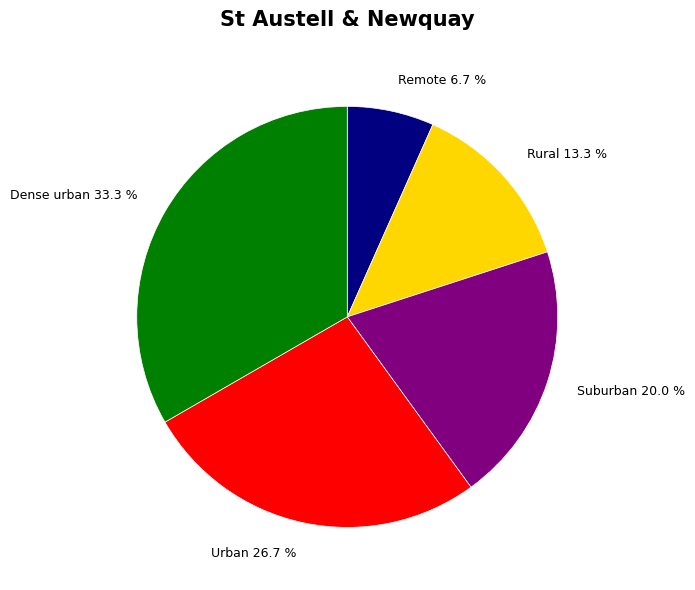

Between Dense urban and Rural, which is larger?

Dense urban